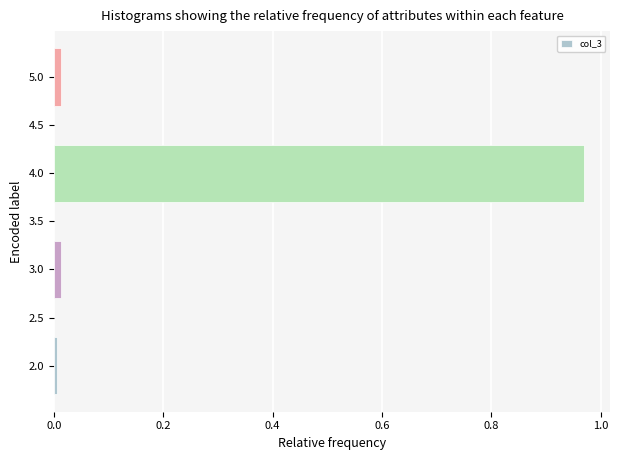

Which category has the highest value across all series?

4.0